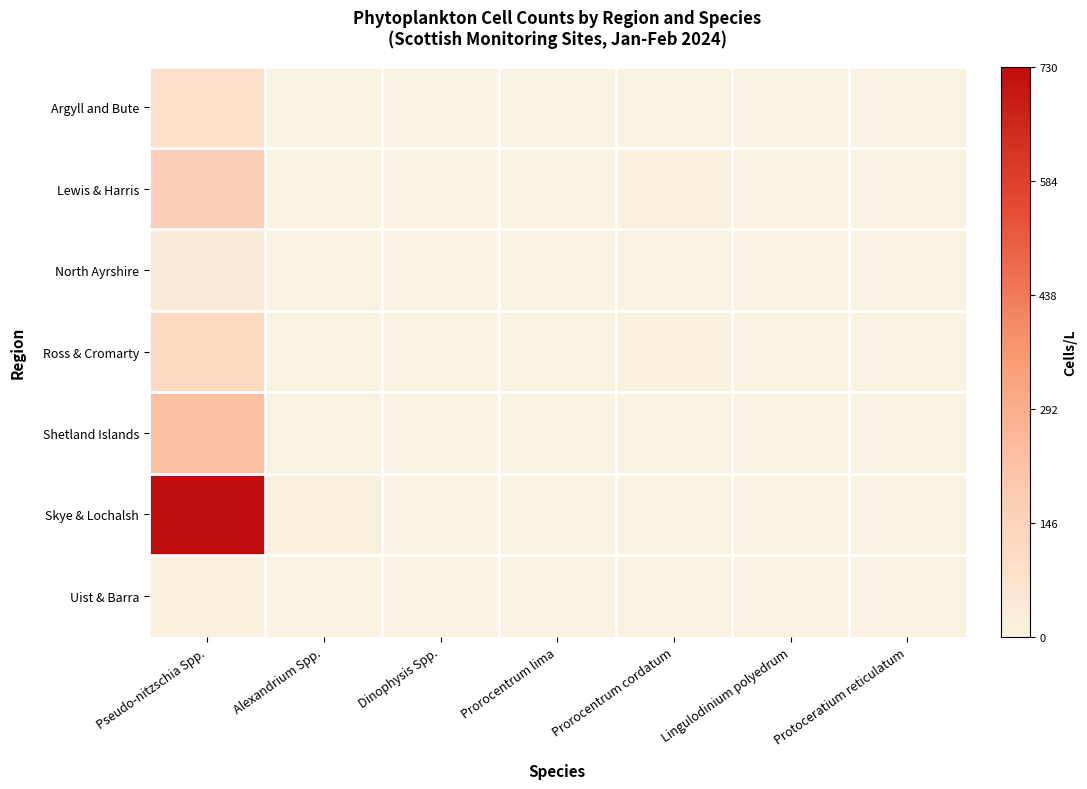

Count the number of categories in the chart.

7